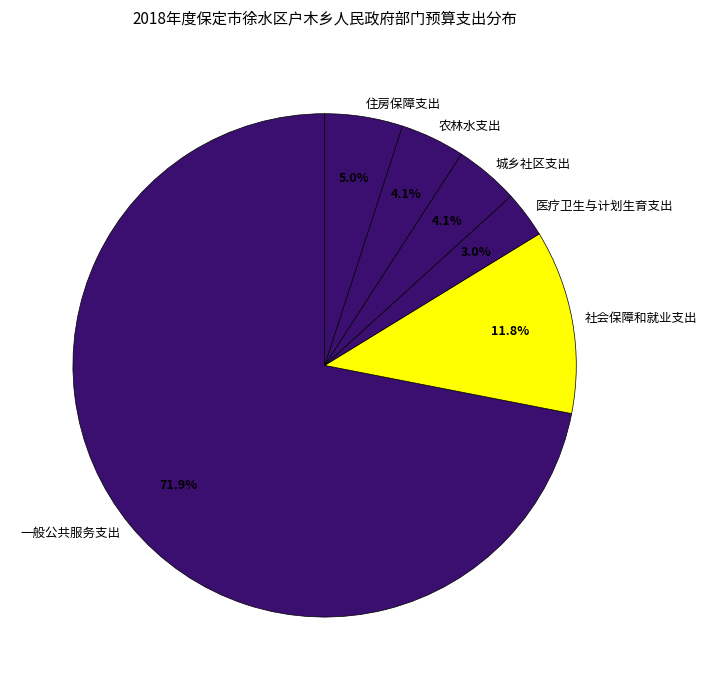

How much of the chart is everything except 医疗卫生与计划生育支出?

97.0%